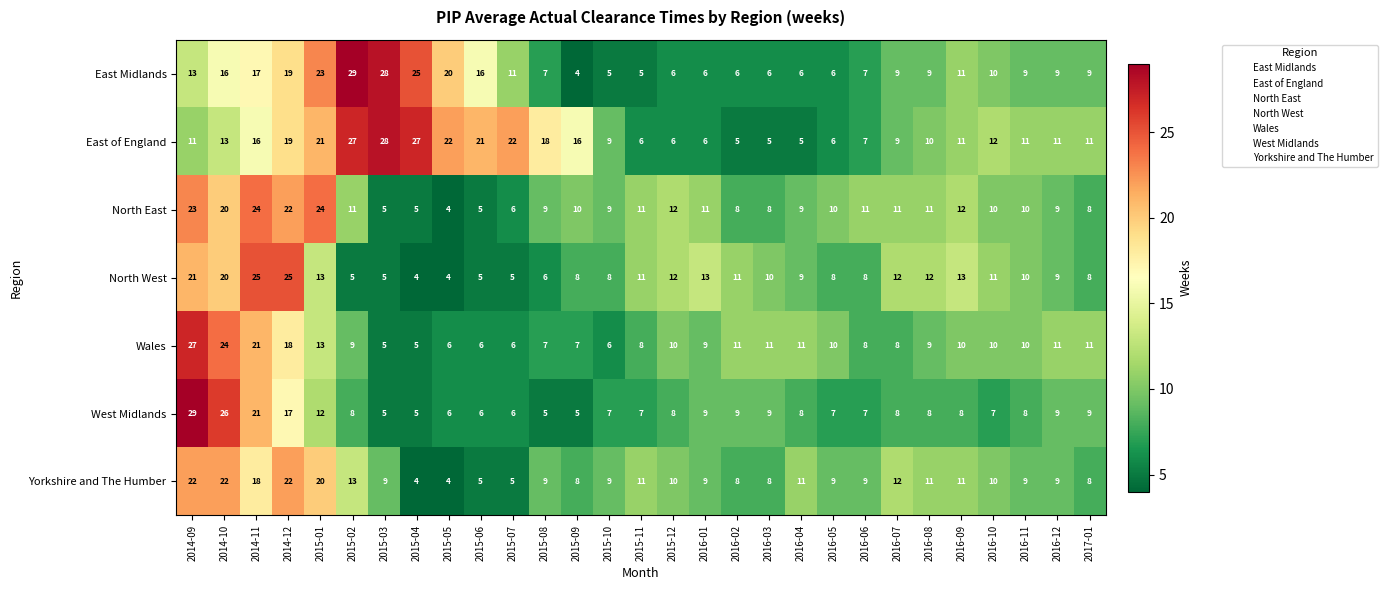

Which series has the largest range (max minus min)?

East Midlands